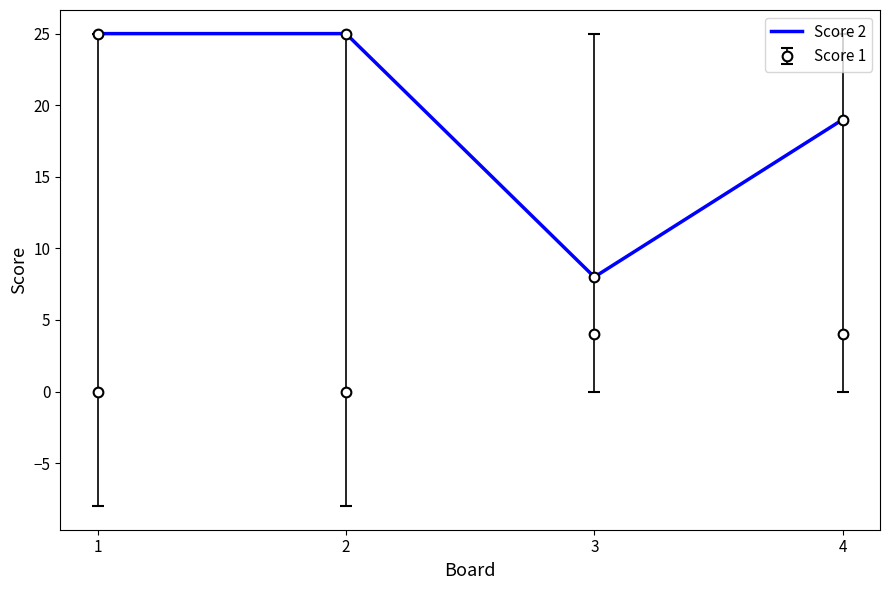

In Score 2, how many points are lower than both neighbors (excluding endpoints)?

1